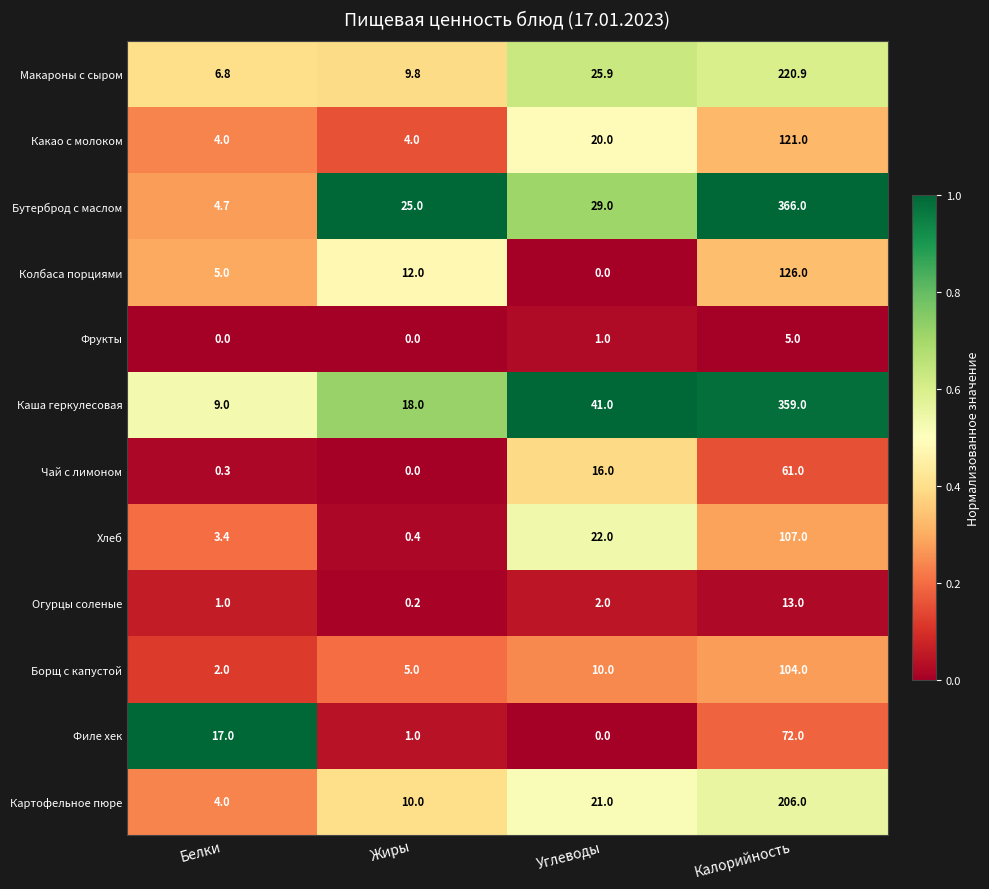

At which category is the sum across all series the highest?

Калорийность